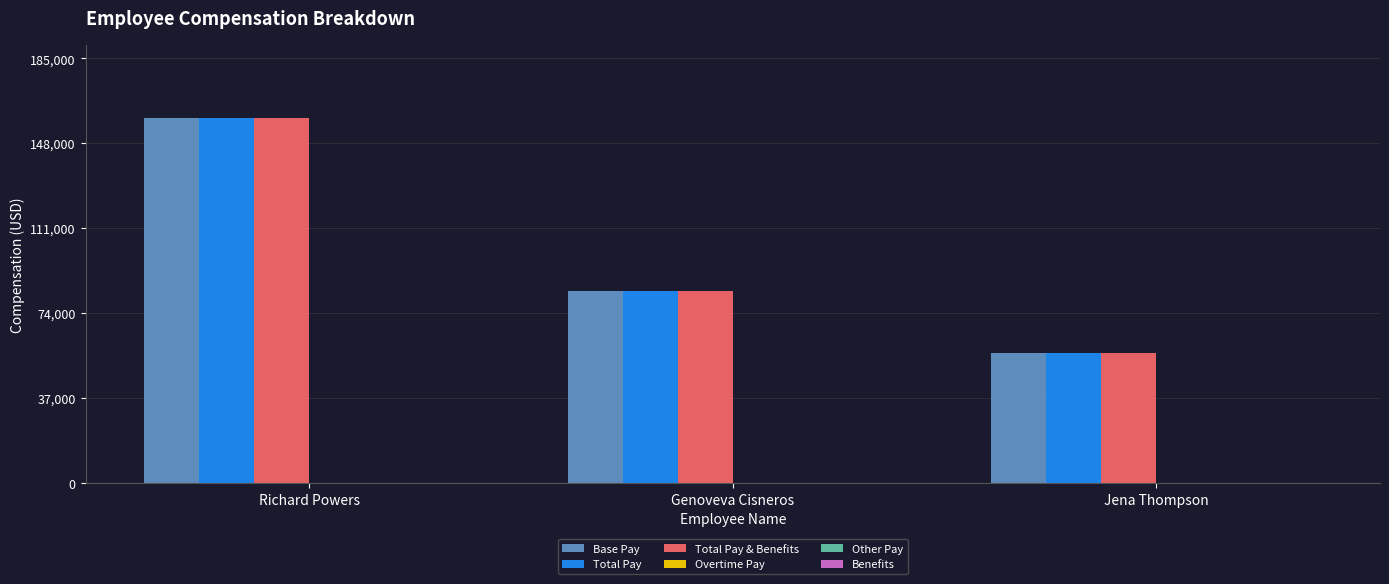

How many Total Pay values are between 56775 and 159000?

3